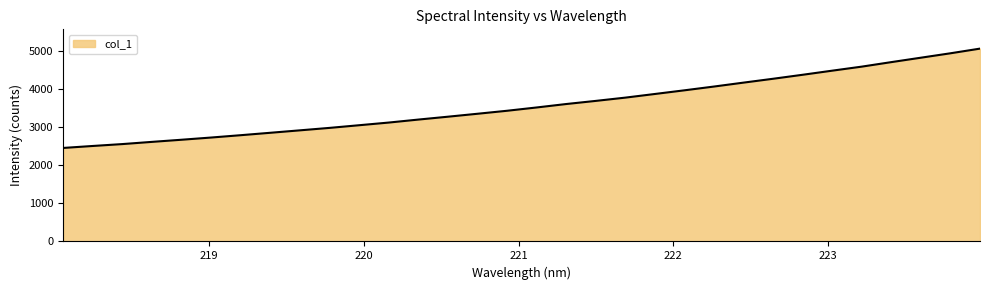

What is the smallest value displayed?

2461.2